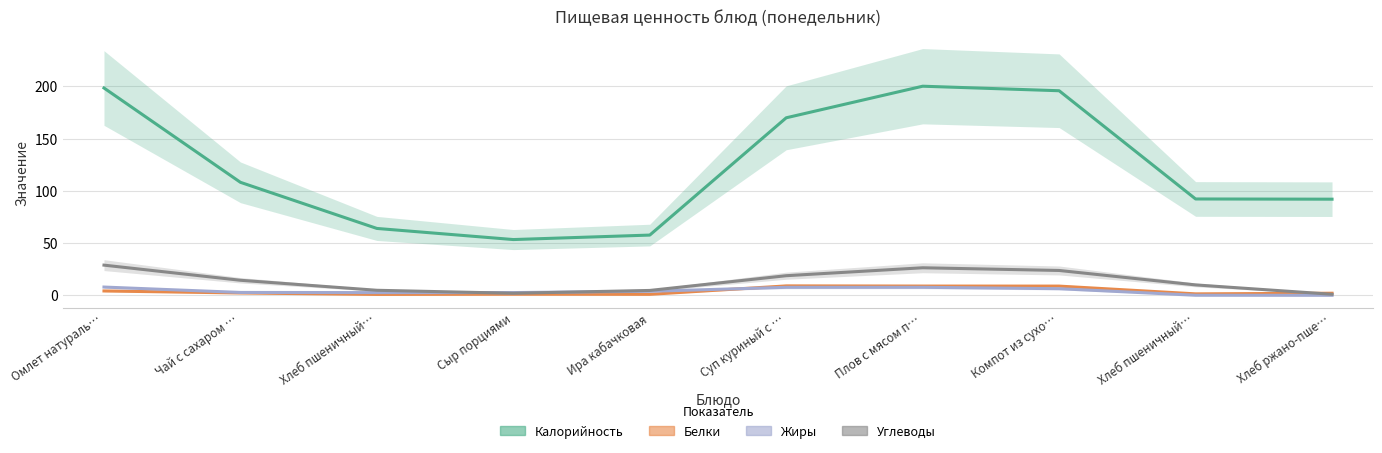

Reading right to left, list all the values displayed in this chart.

Калорийность: 92.0	92.2	195.8	200.1	169.9	57.6	53.4	64.0	108.1	198.4
Белки: 2.0	1.4	8.8	8.8	9.0	0.9	1.0	0.9	2.2	4.2
Жиры: 0.0	0.1	6.3	7.7	7.6	3.8	2.6	2.6	2.7	7.9
Углеводы: 1.0	10.0	23.8	26.4	18.8	4.7	2.0	4.8	14.4	28.9